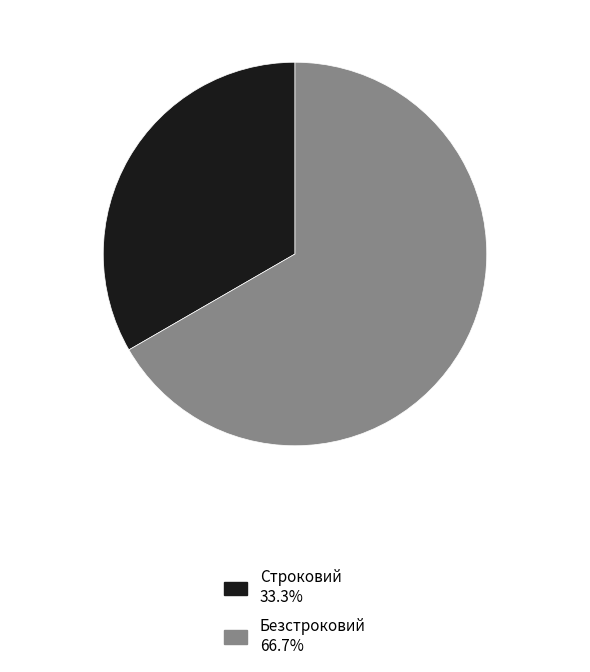

Do Строковий and Безстроковий together represent more than half of the pie?

Yes